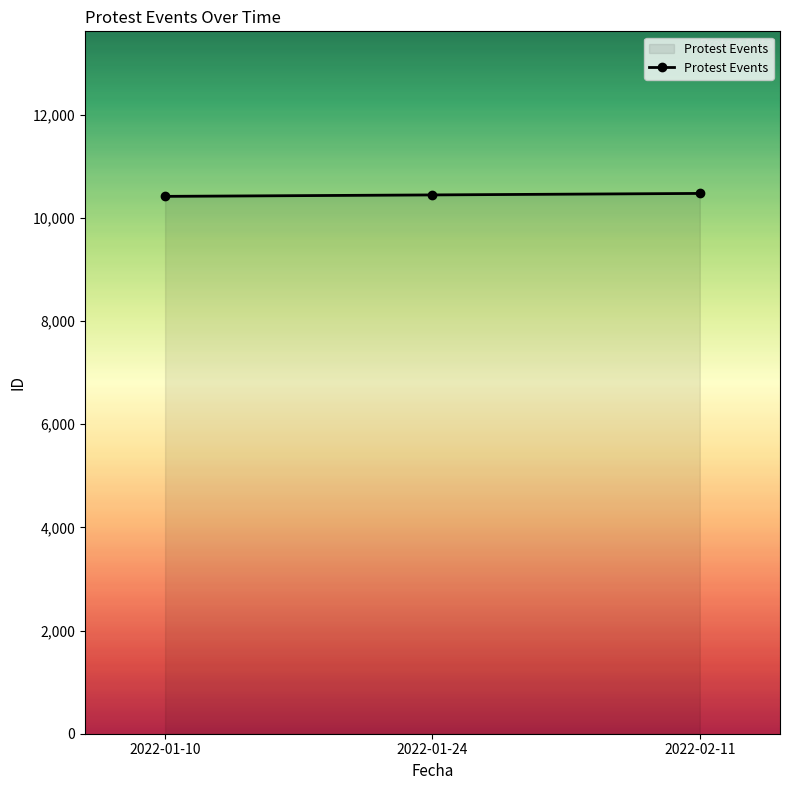

How many values are between 10418 and 10475?

3